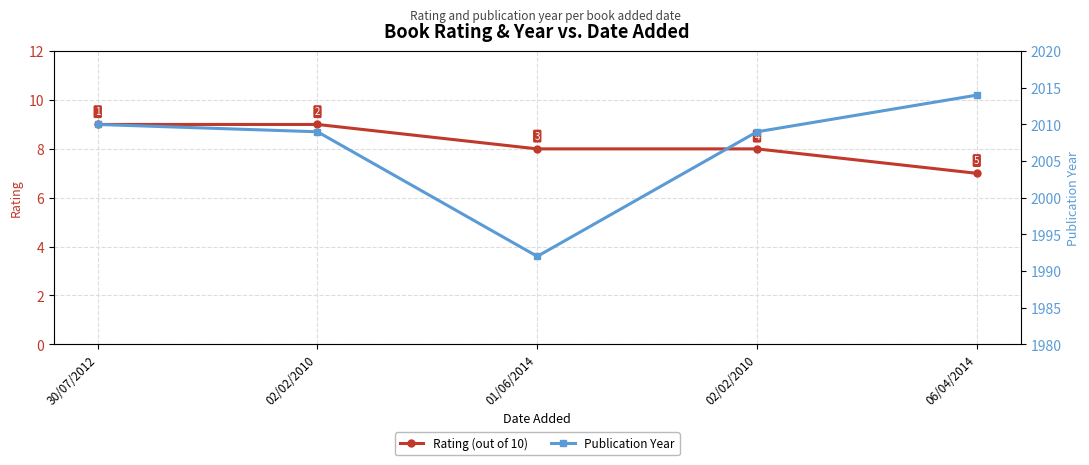

Is the value of Publication Year at 30/07/2012 greater than the value of Rating (out of 10) at 01/06/2014?

Yes